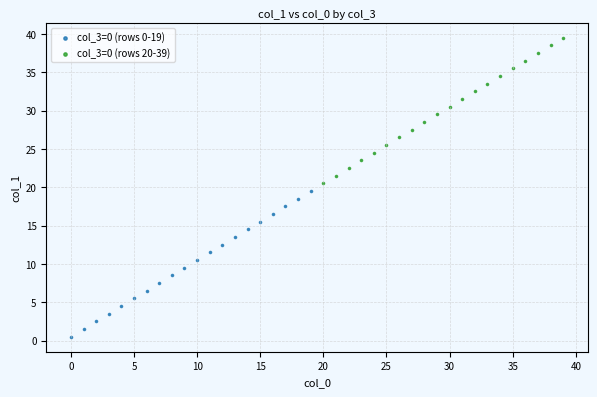

Which series reaches the maximum Y coordinate?

col_3=0 (rows 20-39)